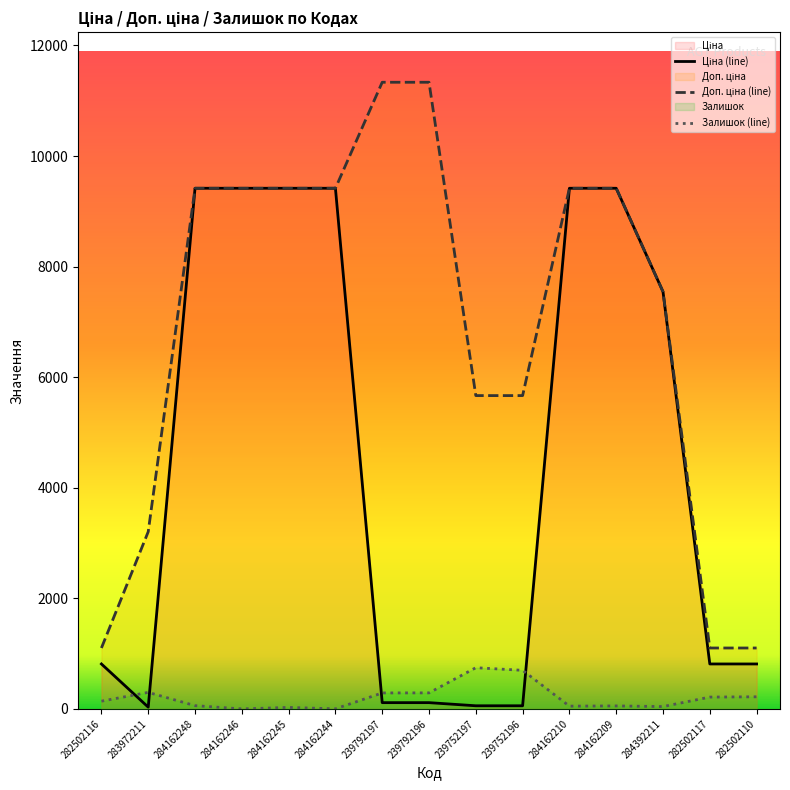

What is the value of the Доп. ціна (line) point at the 2nd from the left?

3205.0